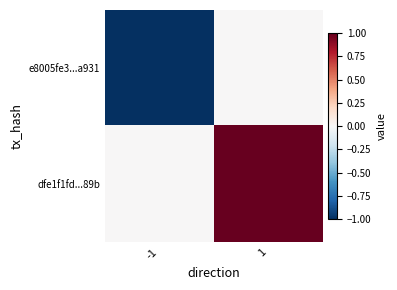

What is the total value across all series at 1?

1